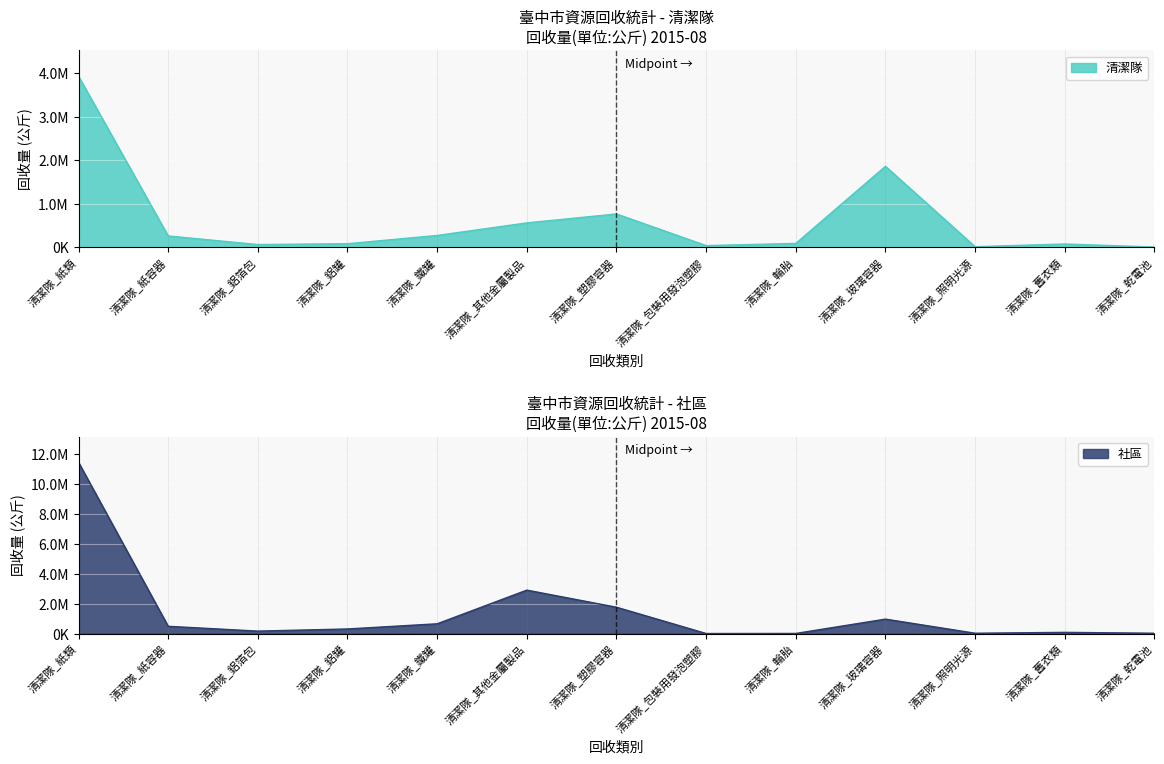

How many interior local valleys does the 清潔隊 series have?

3